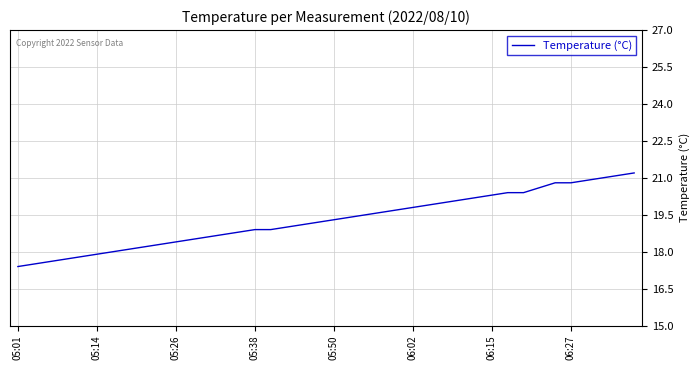

What is the smallest value displayed?

17.4